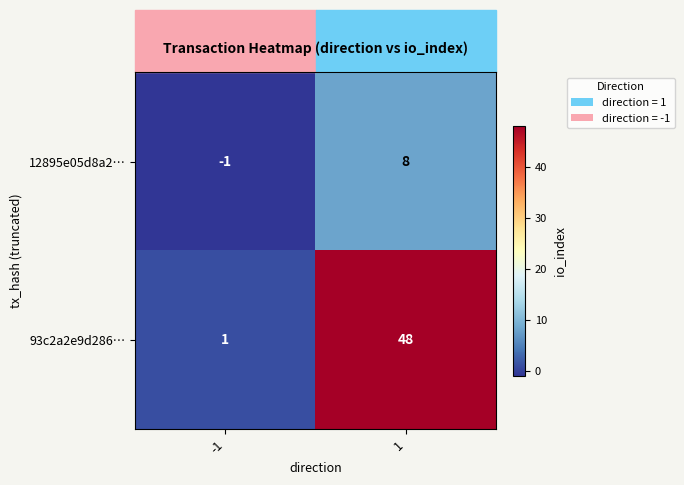

Rank the series at -1 from lowest to highest value.

12895e05d8a2…, 93c2a2e9d286…